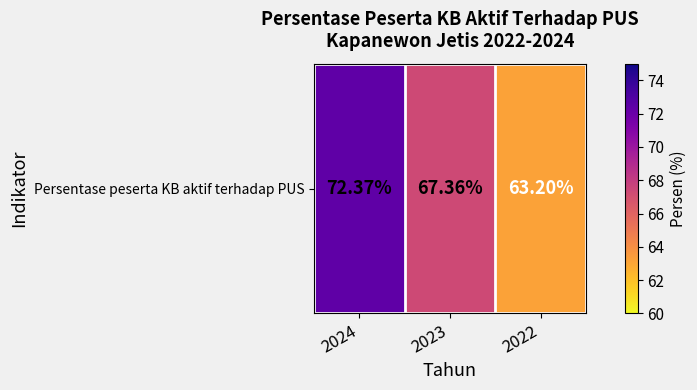

What is the approximate value at 2023?

67.4